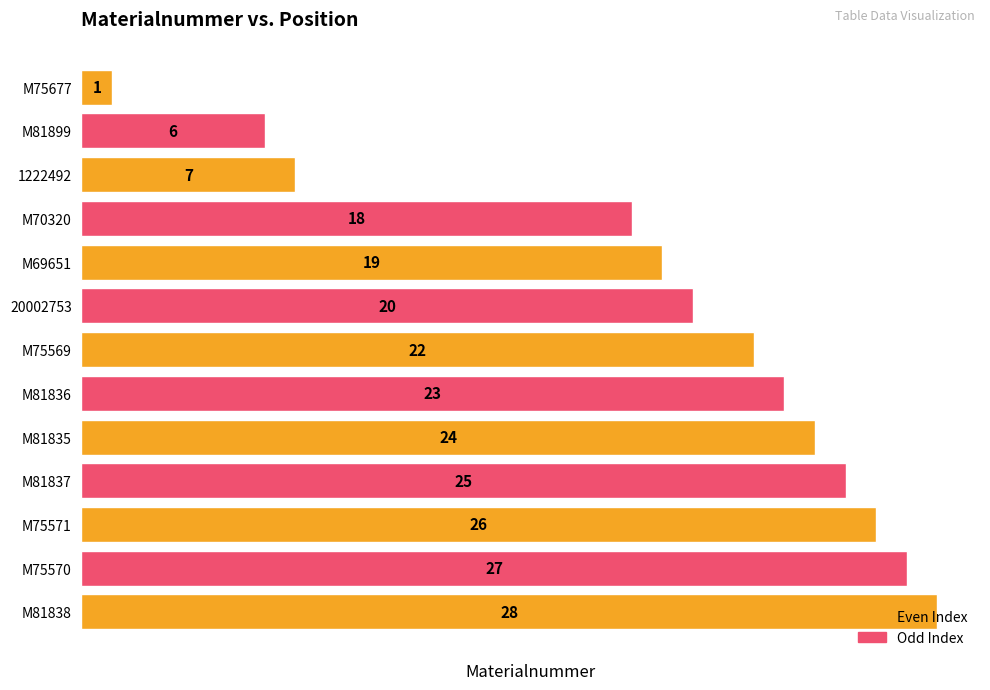

What is the label of the 11th bar from the top?

M75571